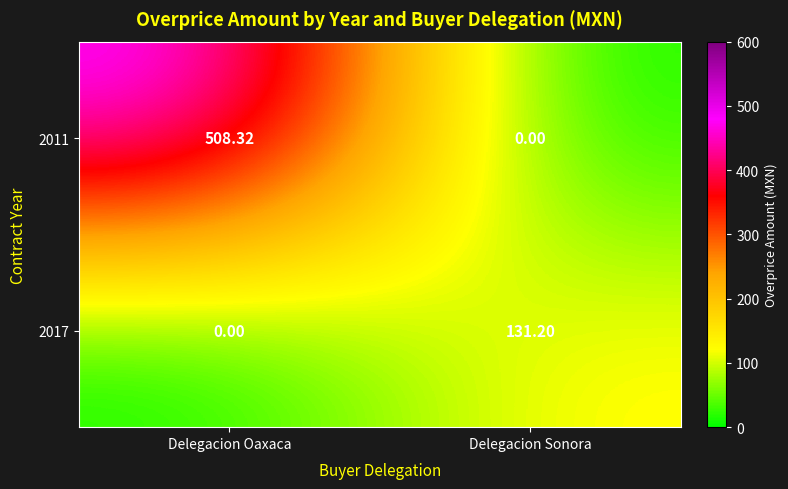

Which series has the largest total across all categories?

2011